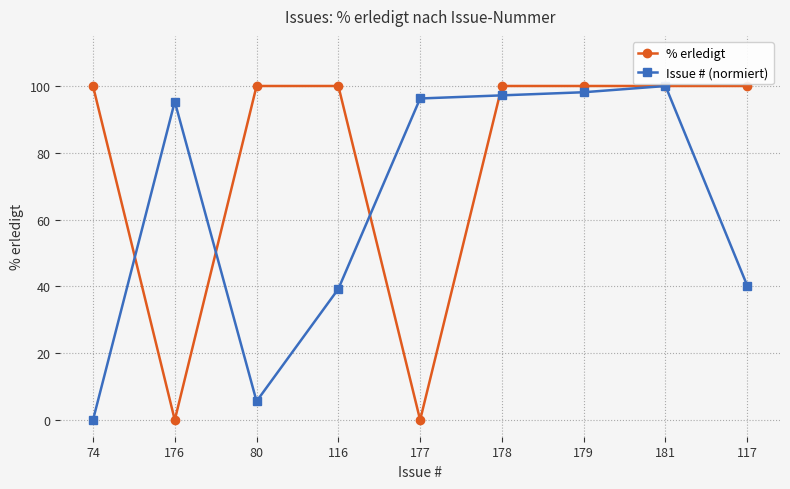

Where is the first local minimum for % erledigt?

176